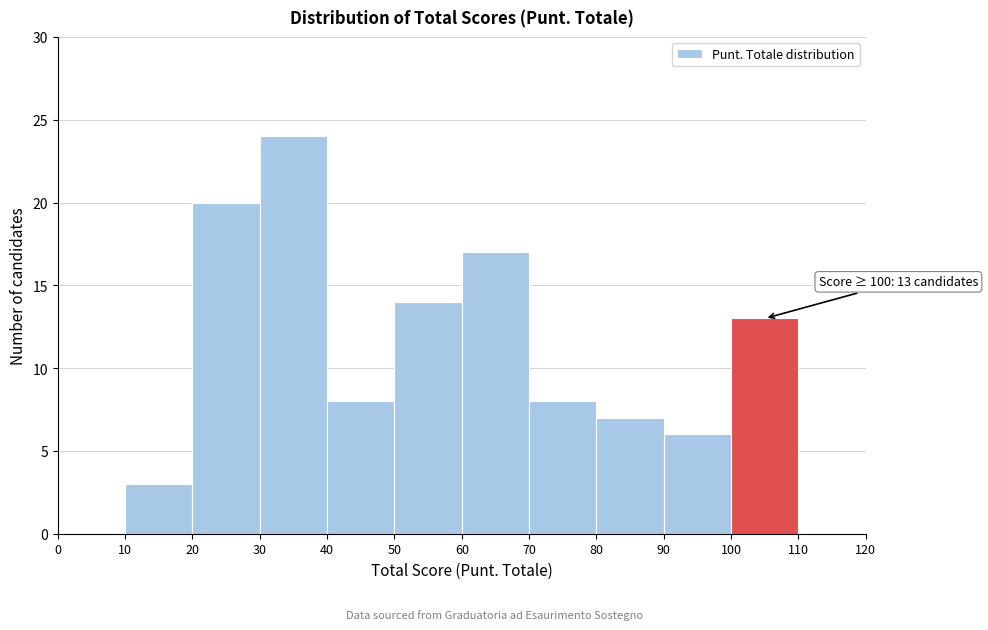

Which range on the x-axis has the tallest bar?

30 to 40